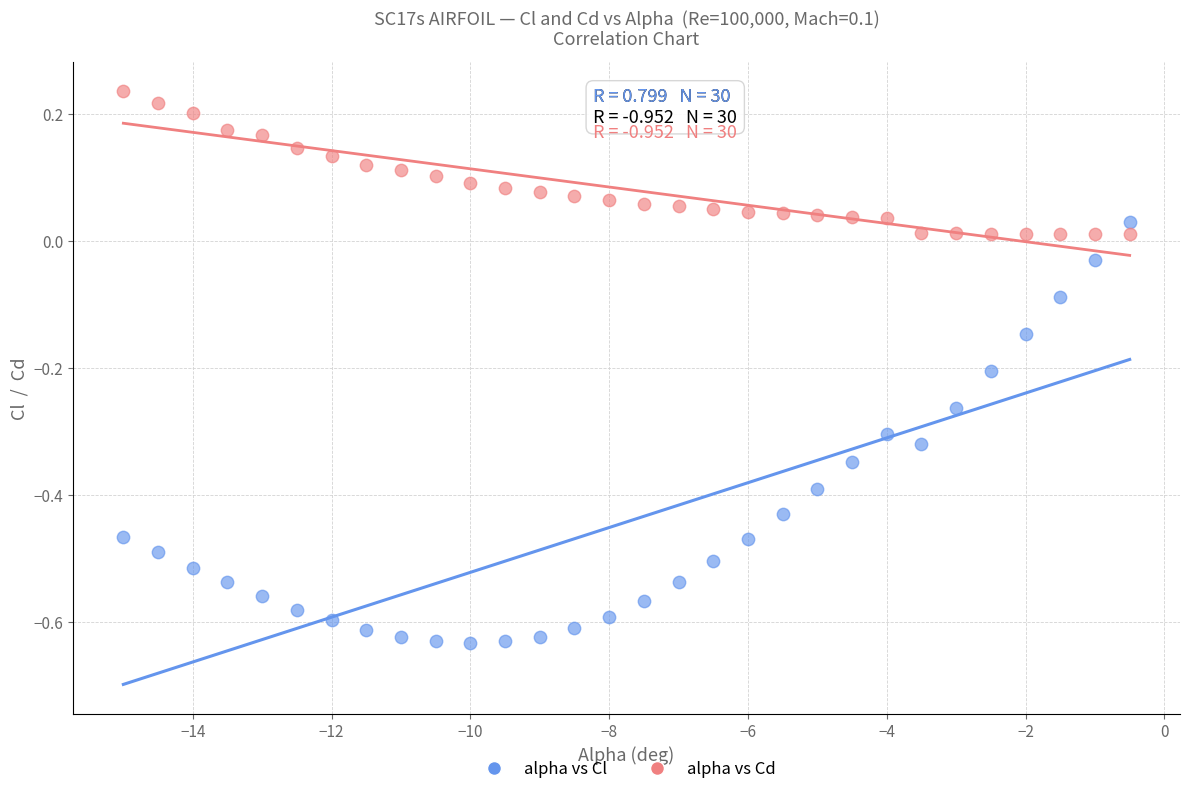

What are all the series names shown in the legend?

alpha vs Cl, alpha vs Cd